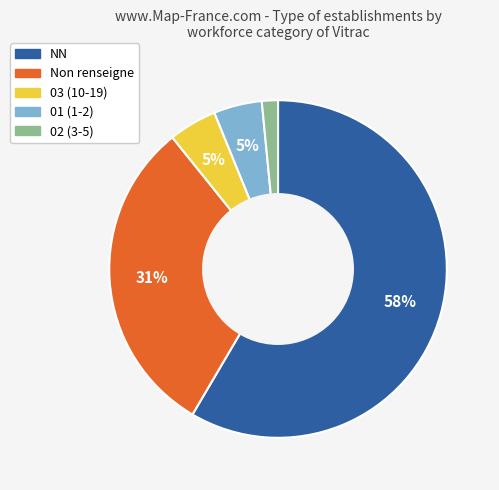

To the nearest percent, what is the average slice percentage?

20%